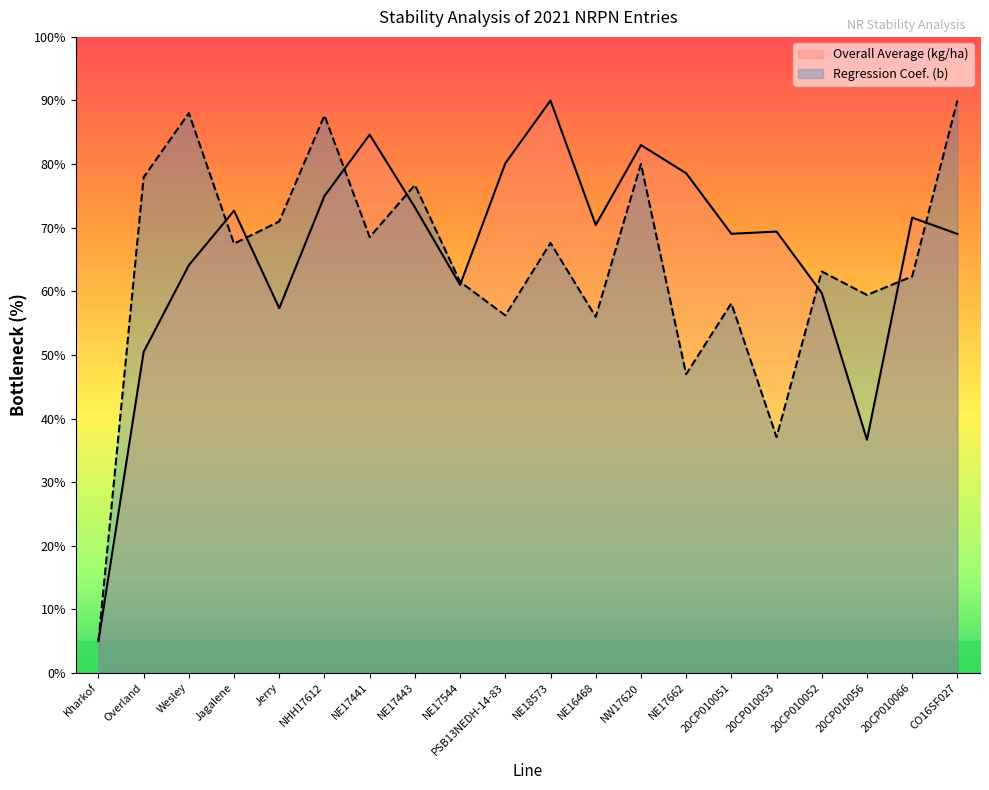

At which label does Regression Coef. (b) first exceed 67?

Overland